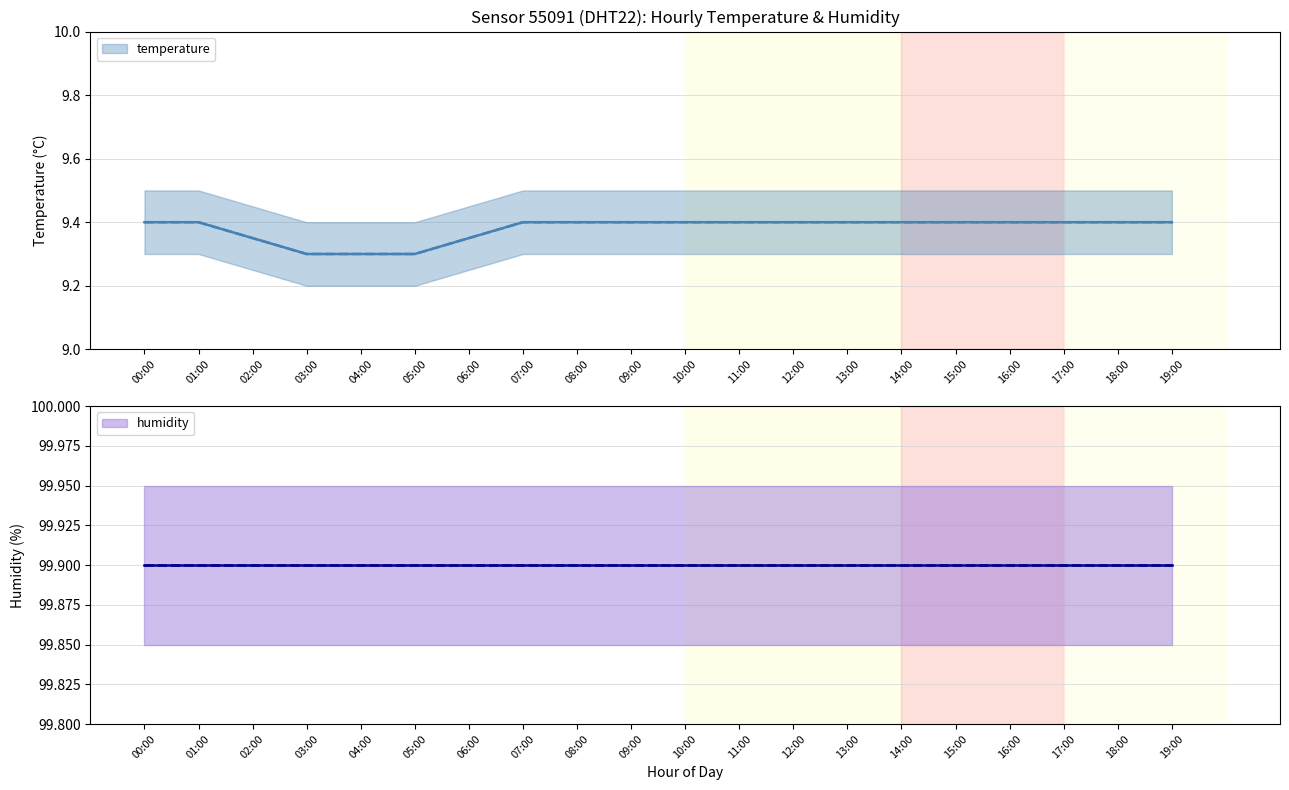

At which label is the value closest to 9?

03:00